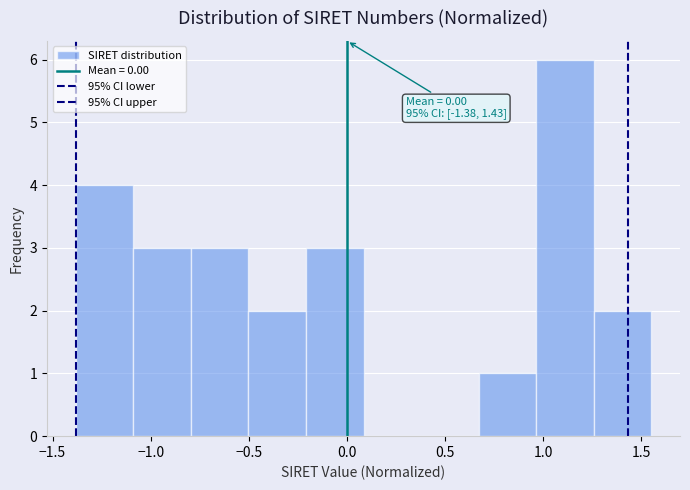

Which range on the x-axis has the tallest bar?

0.95 to 1.25